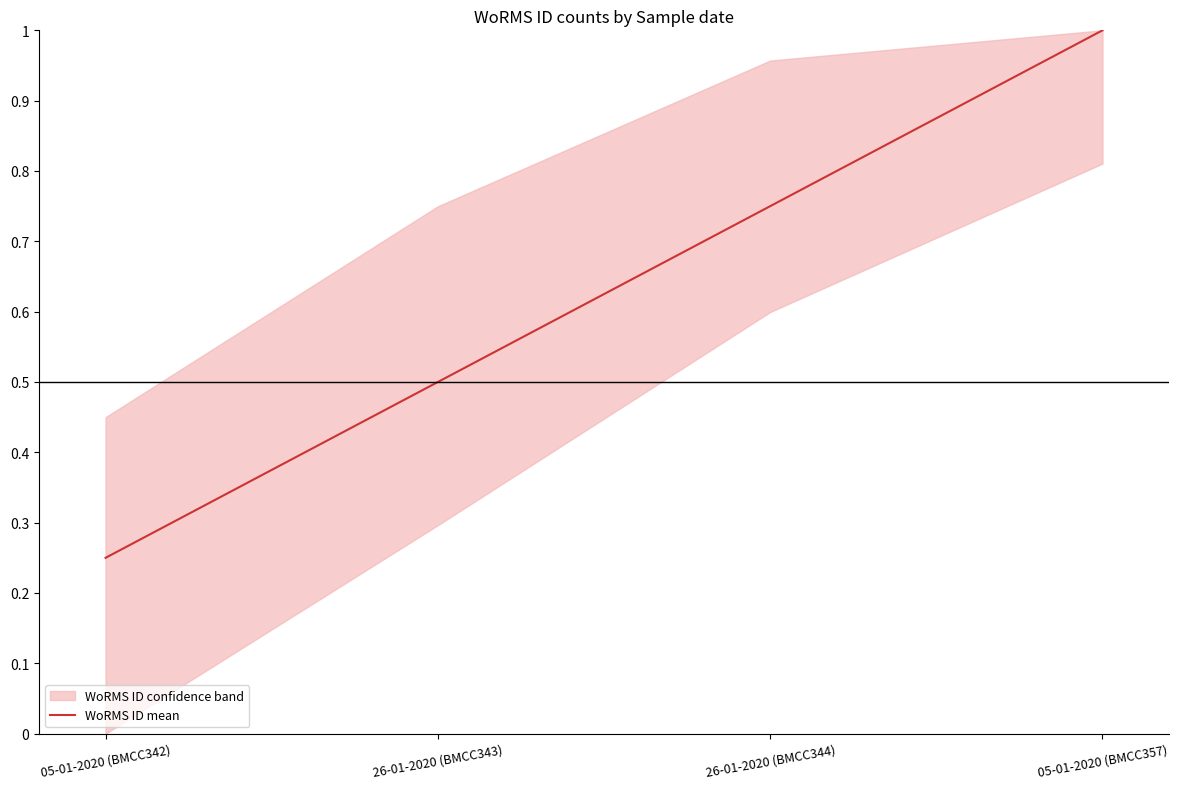

Between 26-01-2020 (BMCC343) and 05-01-2020 (BMCC342), which is larger?

26-01-2020 (BMCC343)